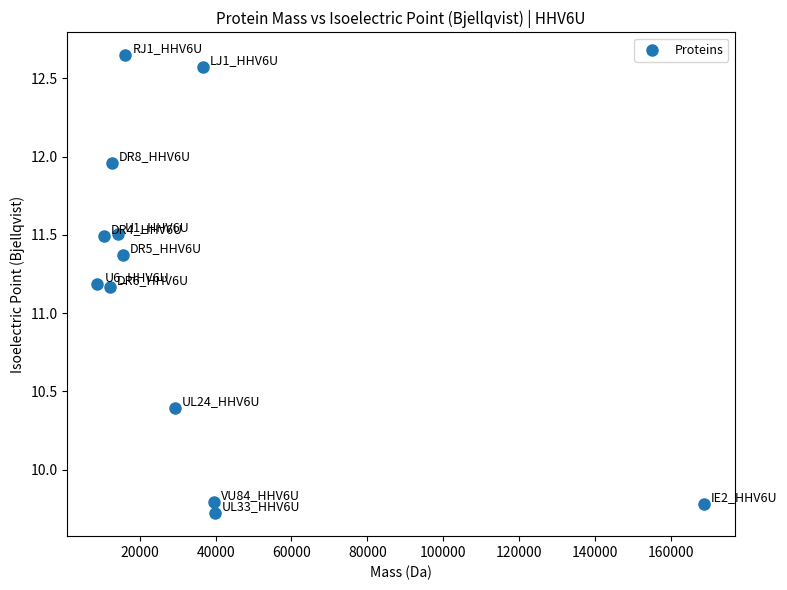

What is the range of X values (max minus min)?

159911.4